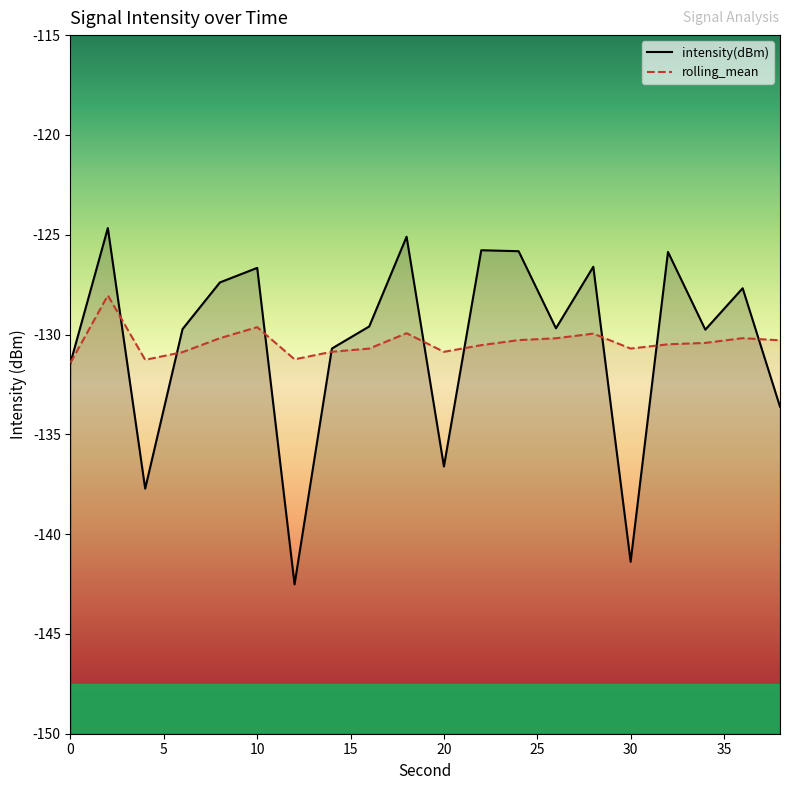

The value of intensity(dBm) at 10 is -126.7. True or false?

True